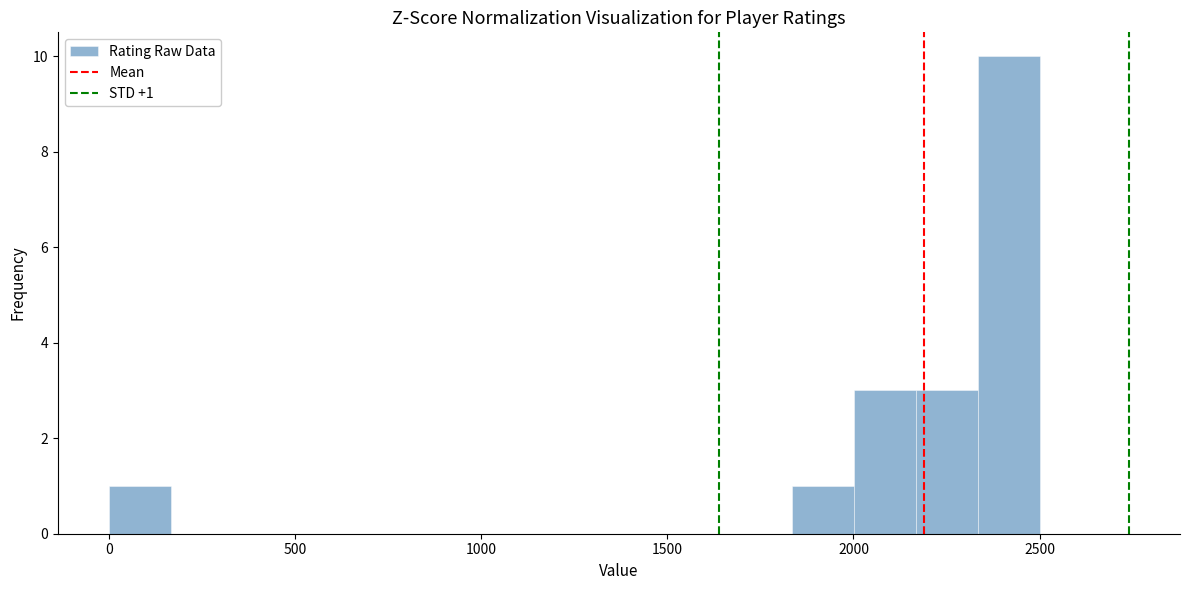

Read against the x-axis, roughly where is the centre of the tallest bar?

2400